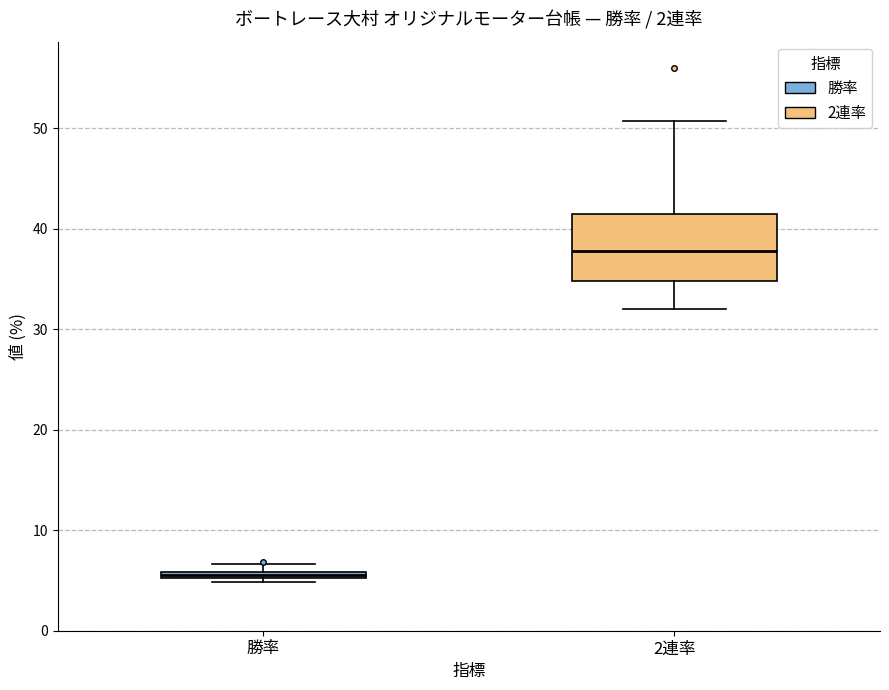

Which box is the tallest, from its lower edge to its upper edge?

2連率